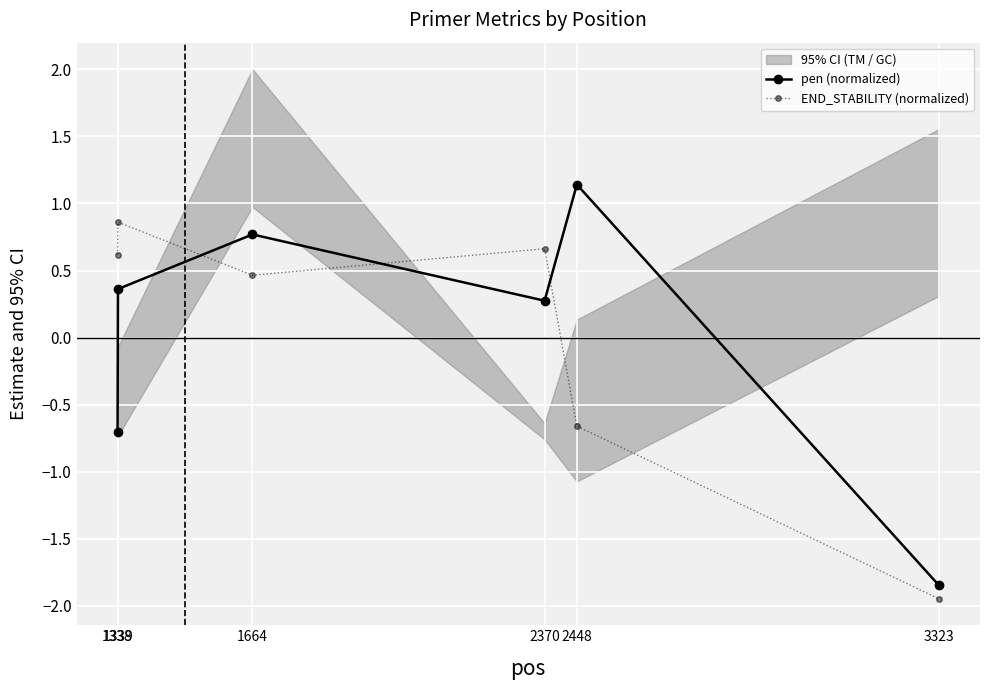

What is the value of the END_STABILITY (normalized) point at the 2nd from the left?

0.9